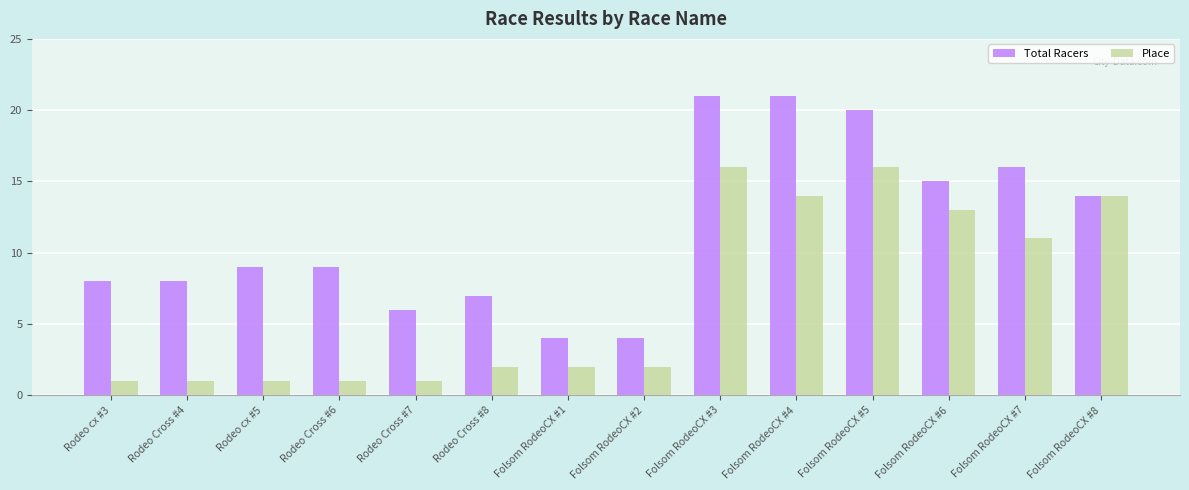

How many bars are there in total?

28